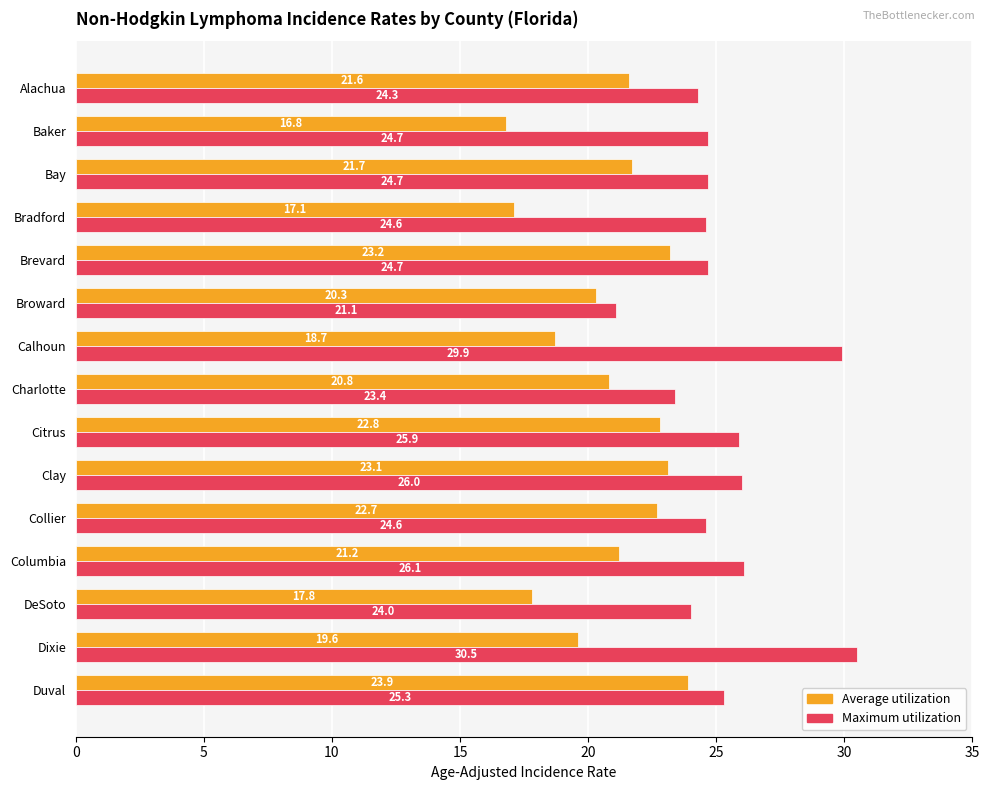

What is the sum of the Average utilization values at Brevard and Dixie?

42.8